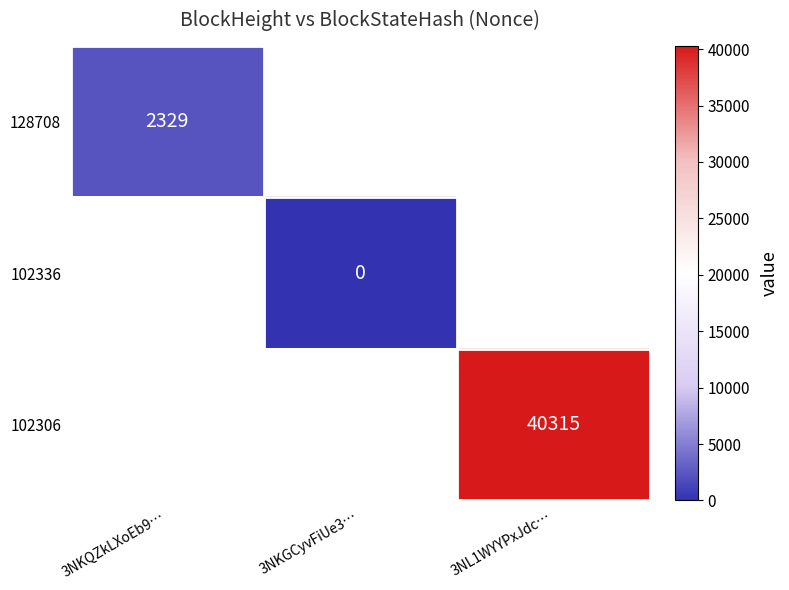

Between 3NKQZkLXoEb9… and 3NL1WYYPxJdc…, which is larger?

3NL1WYYPxJdc…